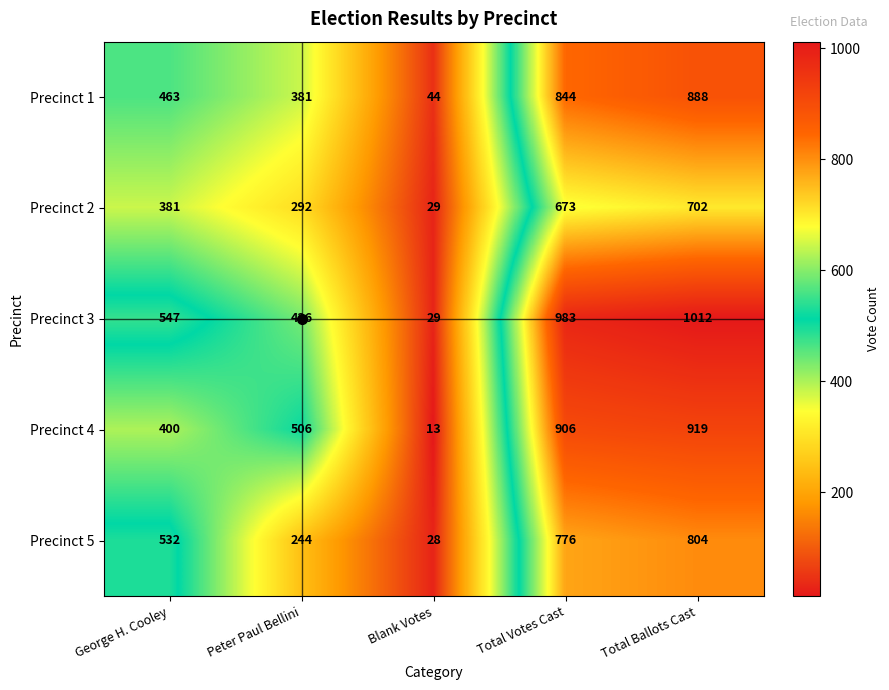

Which series has the largest total across all categories?

Precinct 3